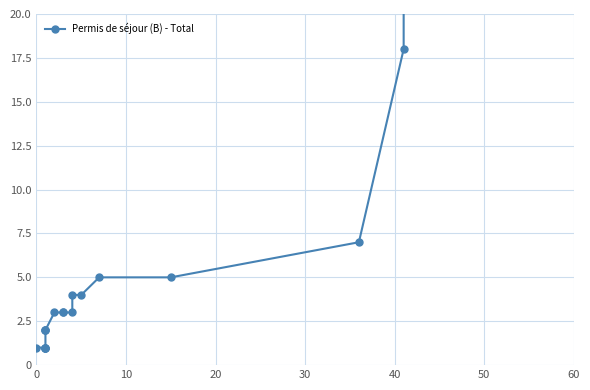

True or false: the data shows 52 at 18.

False